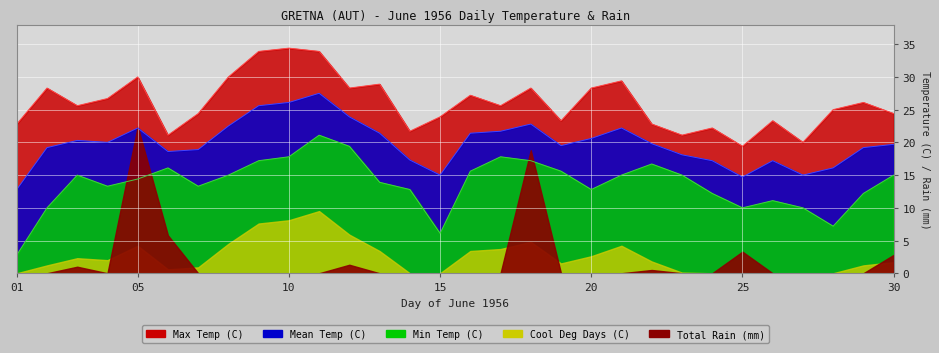

What is the greatest value displayed?

34.4